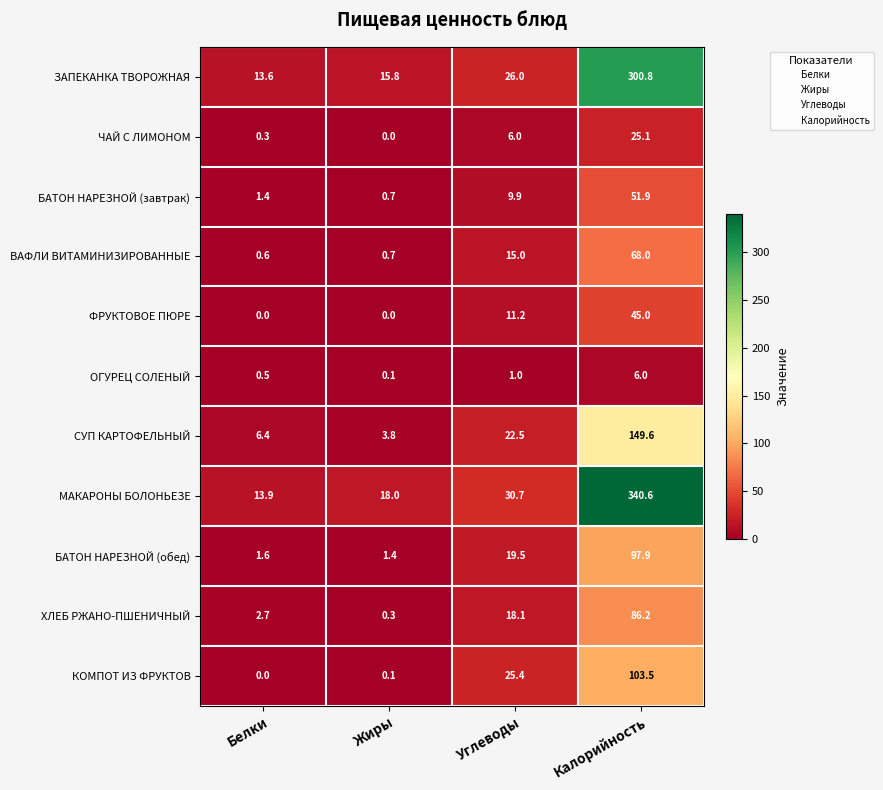

What is the total value across all series at Жиры?

40.9